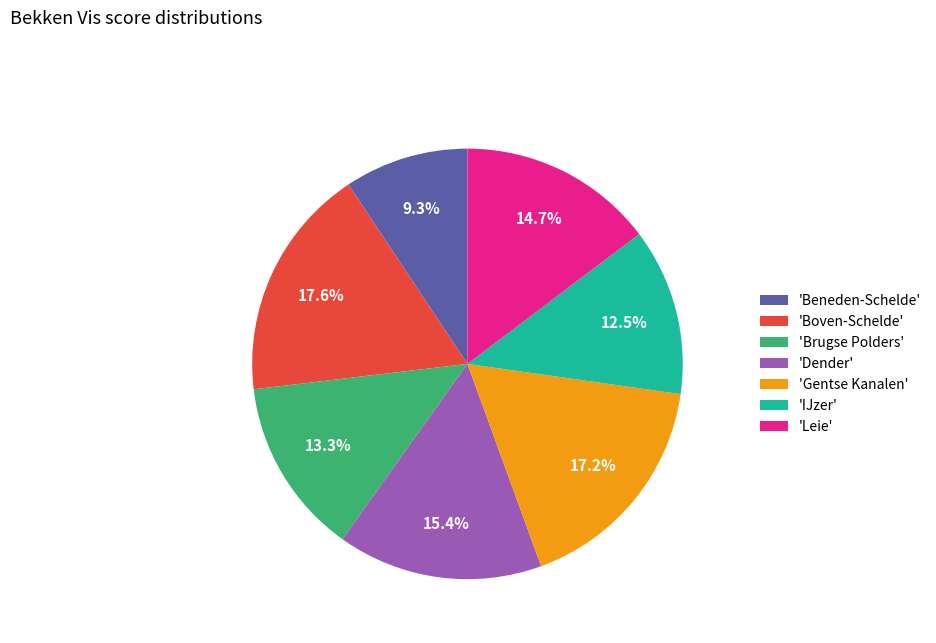

Is there any slice that represents more than half of the pie?

No